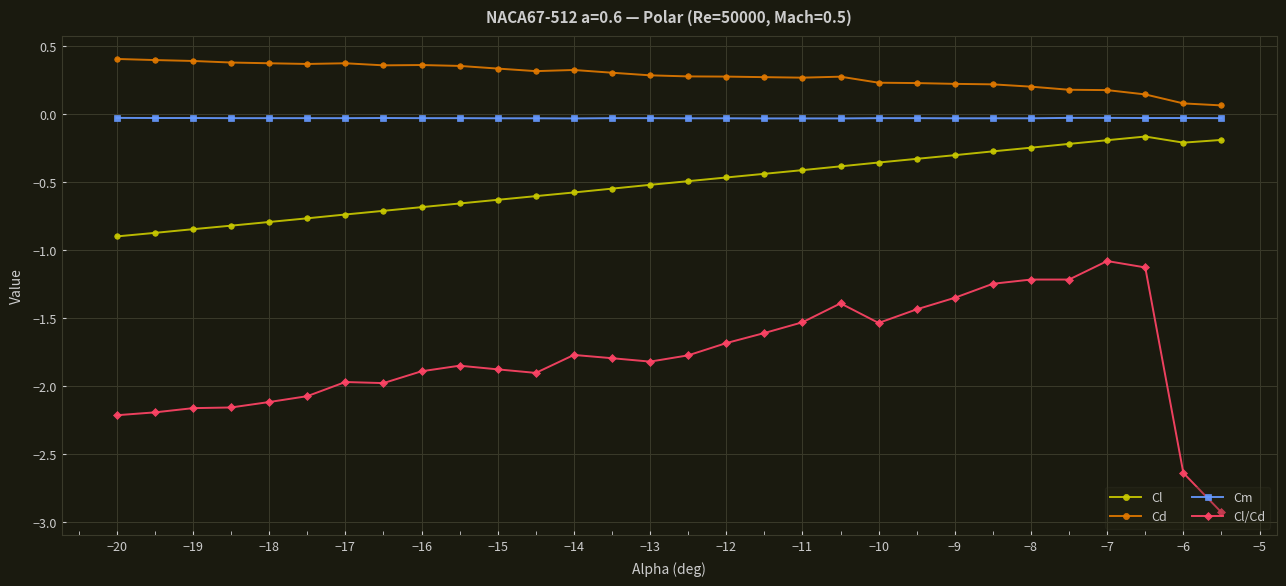

What is the lowest value of the Cl/Cd series?

-2.9